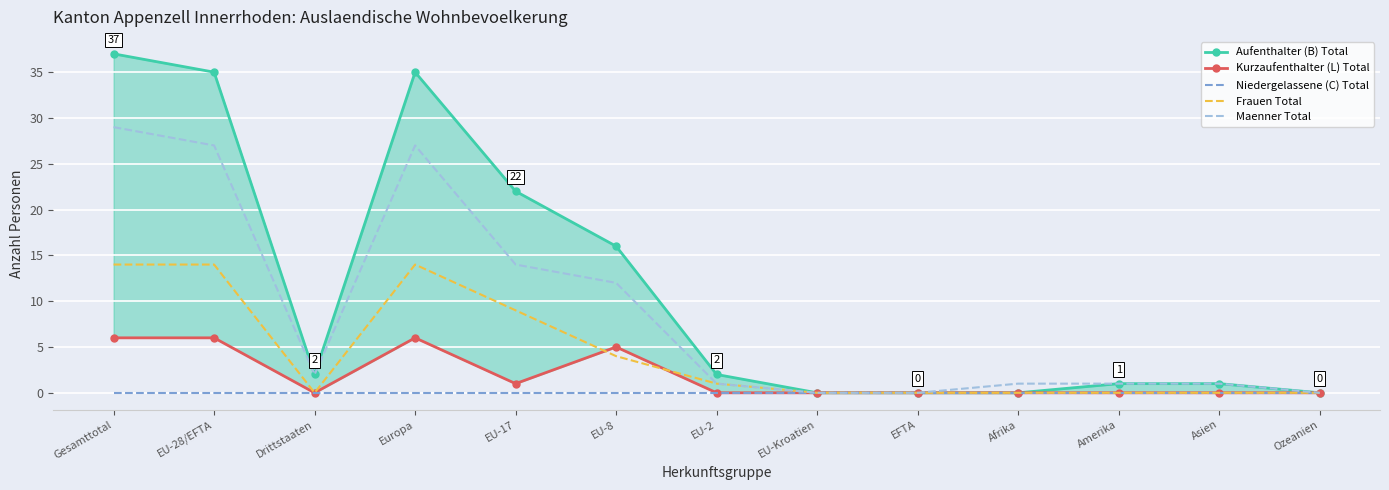

Reading right to left, list all the values displayed in this chart.

Aufenthalter (B) Total: 0	1	1	0	0	0	2	16	22	35	2	35	37
Kurzaufenthalter (L) Total: 0	0	0	0	0	0	0	5	1	6	0	6	6
Niedergelassene (C) Total: 0	0	0	0	0	0	0	0	0	0	0	0	0
Frauen Total: 0	0	0	0	0	0	1	4	9	14	0	14	14
Maenner Total: 0	1	1	1	0	0	1	12	14	27	2	27	29